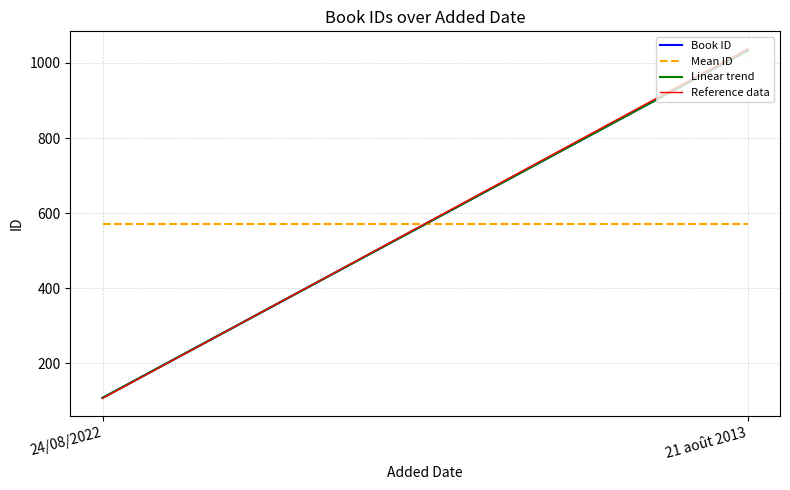

Which series changed the most between 24/08/2022 and 21 août 2013?

Reference data